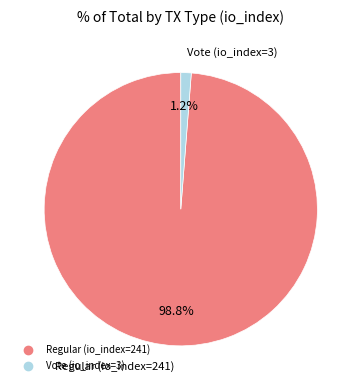

What percentage is NOT represented by Vote (io_index=3)?

98.8%